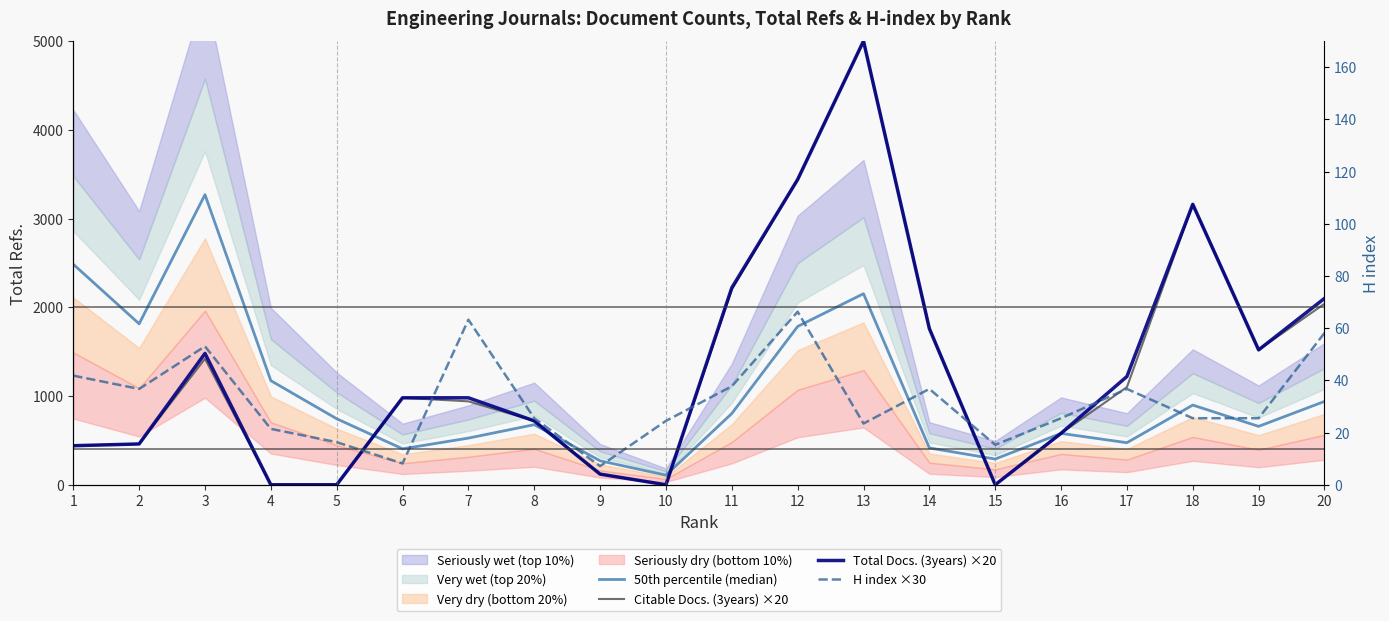

Rank the categories by Citable Docs. (3years) ×20 value from highest to lowest.

13, 12, 18, 11, 20, 14, 19, 3, 17, 6, 7, 8, 16, 2, 1, 9, 4, 5, 10, 15